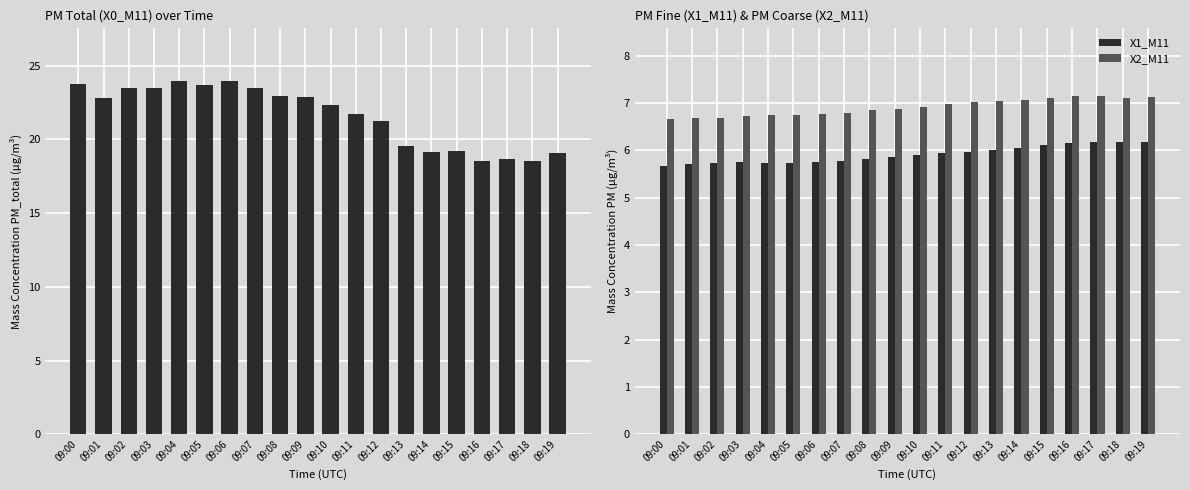

Reading right to left, list all the values displayed in this chart.

X0_M11: 09:19=19.1	09:18=18.6	09:17=18.7	09:16=18.5	09:15=19.2	09:14=19.2	09:13=19.5	09:12=21.2	09:11=21.7	09:10=22.4	09:09=22.9	09:08=22.9	09:07=23.5	09:06=23.9	09:05=23.7	09:04=23.9	09:03=23.5	09:02=23.5	09:01=22.8	09:00=23.7
X1_M11: 09:19=6.2	09:18=6.2	09:17=6.2	09:16=6.2	09:15=6.1	09:14=6.0	09:13=6.0	09:12=6.0	09:11=5.9	09:10=5.9	09:09=5.9	09:08=5.8	09:07=5.8	09:06=5.8	09:05=5.7	09:04=5.7	09:03=5.8	09:02=5.7	09:01=5.7	09:00=5.7
X2_M11: 09:19=7.1	09:18=7.1	09:17=7.1	09:16=7.2	09:15=7.1	09:14=7.1	09:13=7.0	09:12=7.0	09:11=7.0	09:10=6.9	09:09=6.9	09:08=6.9	09:07=6.8	09:06=6.8	09:05=6.7	09:04=6.8	09:03=6.7	09:02=6.7	09:01=6.7	09:00=6.7